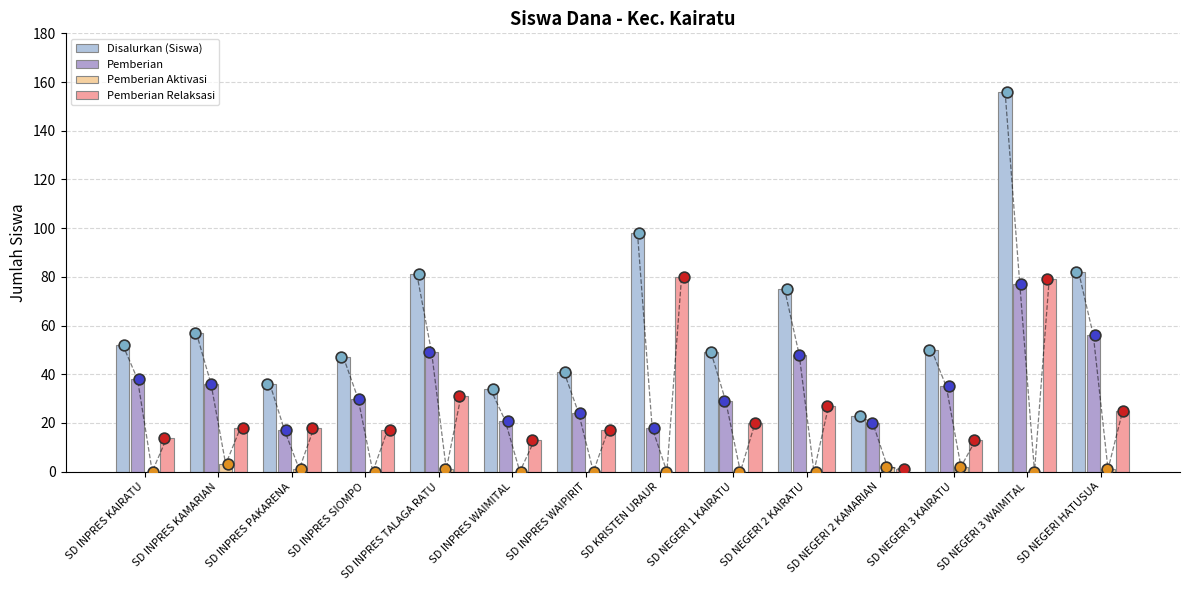

Which series has the widest spread of Y values?

Disalurkan (Siswa)